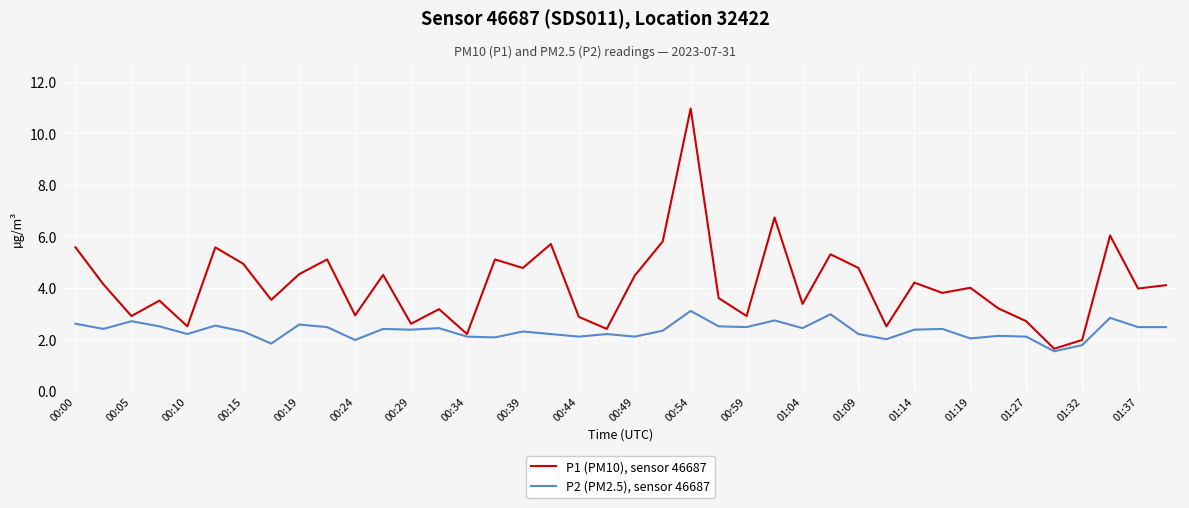

What is the minimum value shown in the chart?

1.5